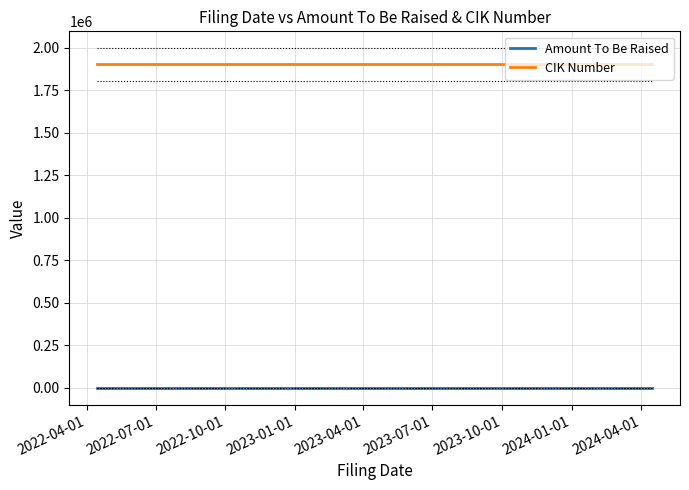

List the series in order of their peak value, highest first.

CIK Number, Amount To Be Raised